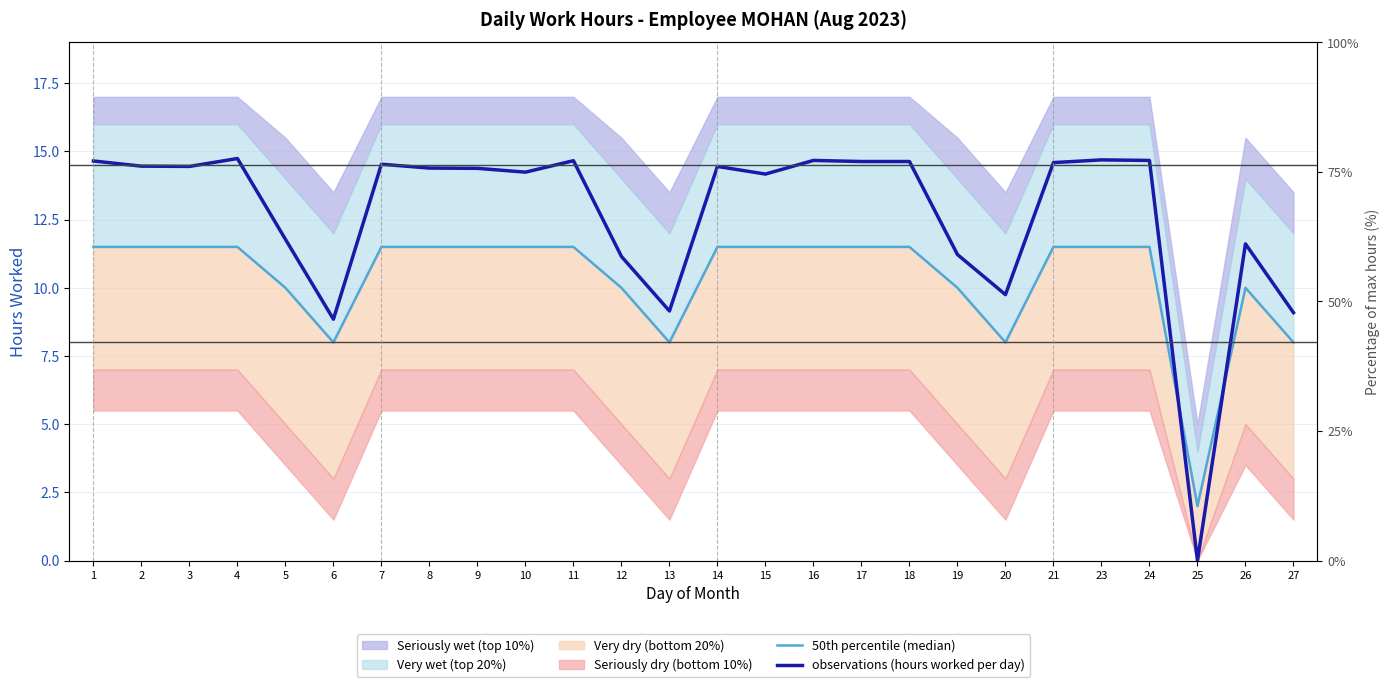

Read the 50th percentile (median) value at 2.

11.5